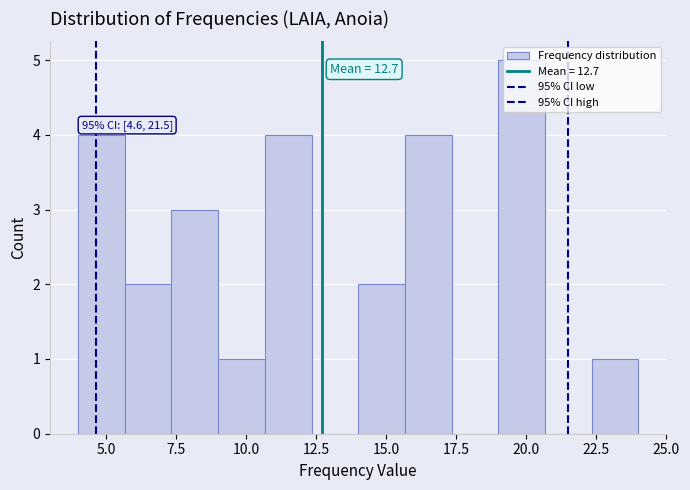

Around what value on the x-axis is the tallest bar? Give the approximate position of its centre, as read against the axis.

20.0